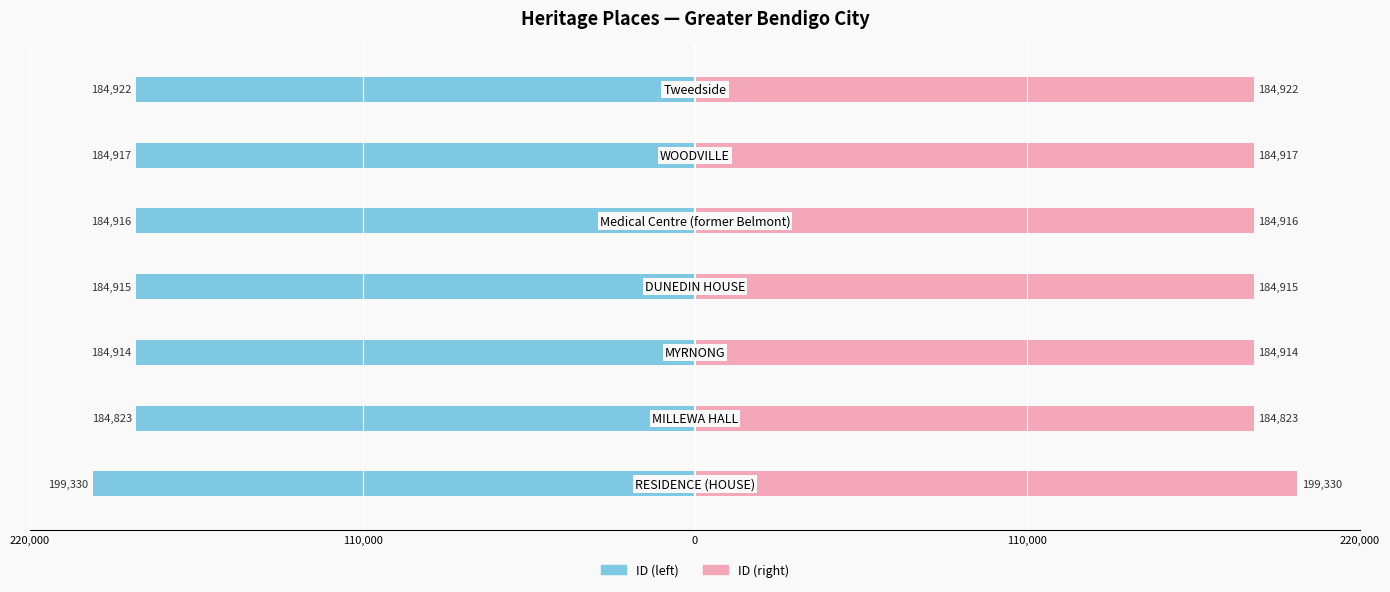

What is the value of the ID (right) bar at the 1st from the left?

199330